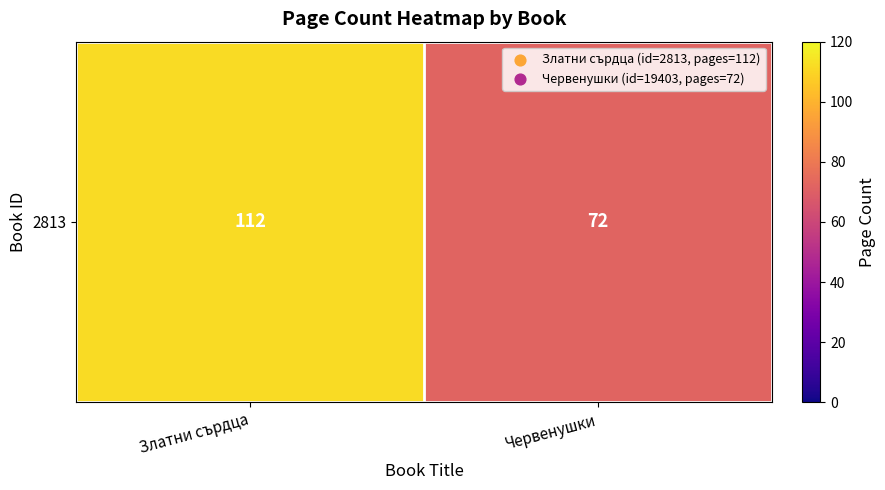

Rank the categories by value from lowest to highest.

Червенушки, Златни сърдца